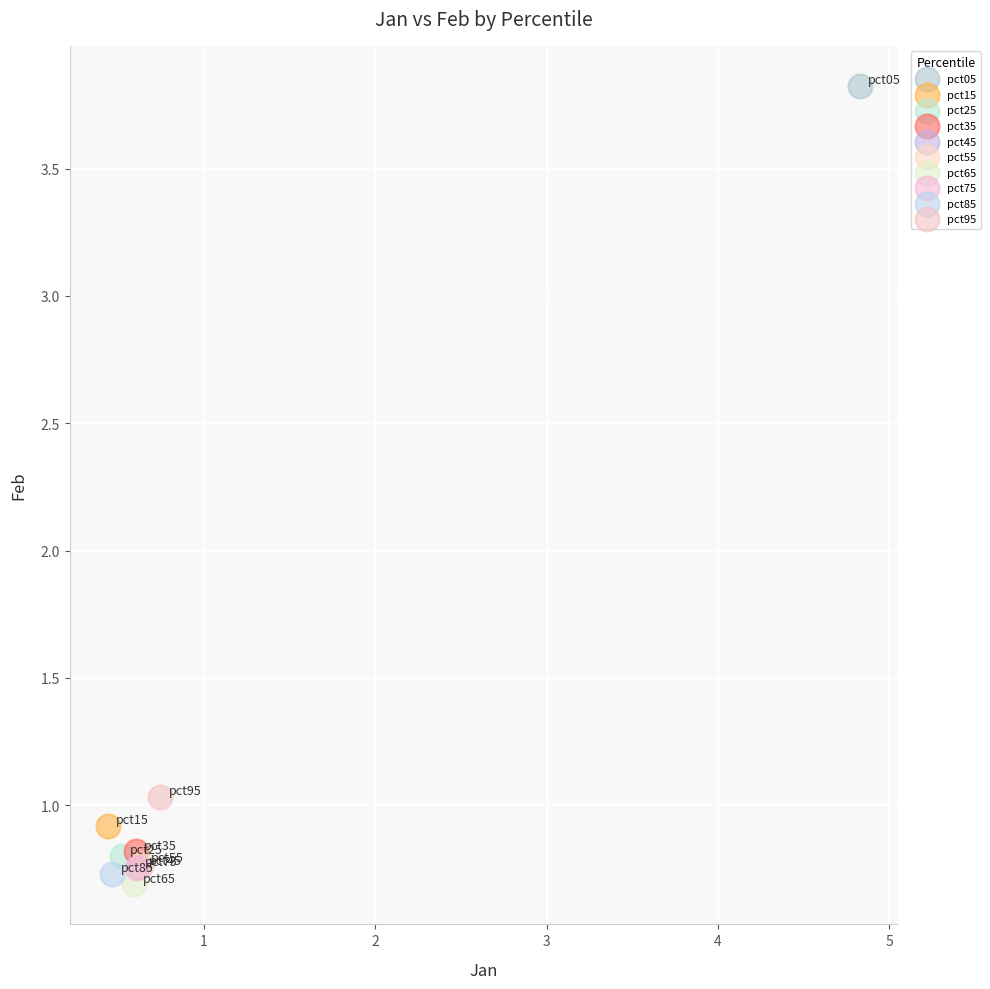

What are all the series names shown in the legend?

pct05, pct15, pct25, pct35, pct45, pct55, pct65, pct75, pct85, pct95